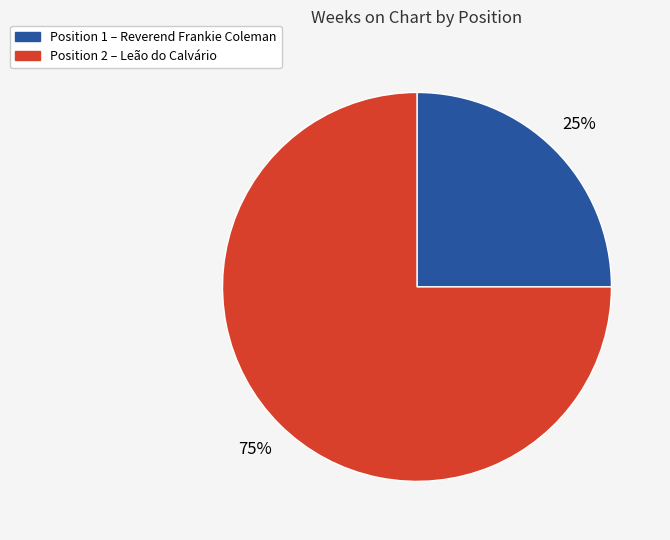

To the nearest percent, what is the average slice percentage?

50%